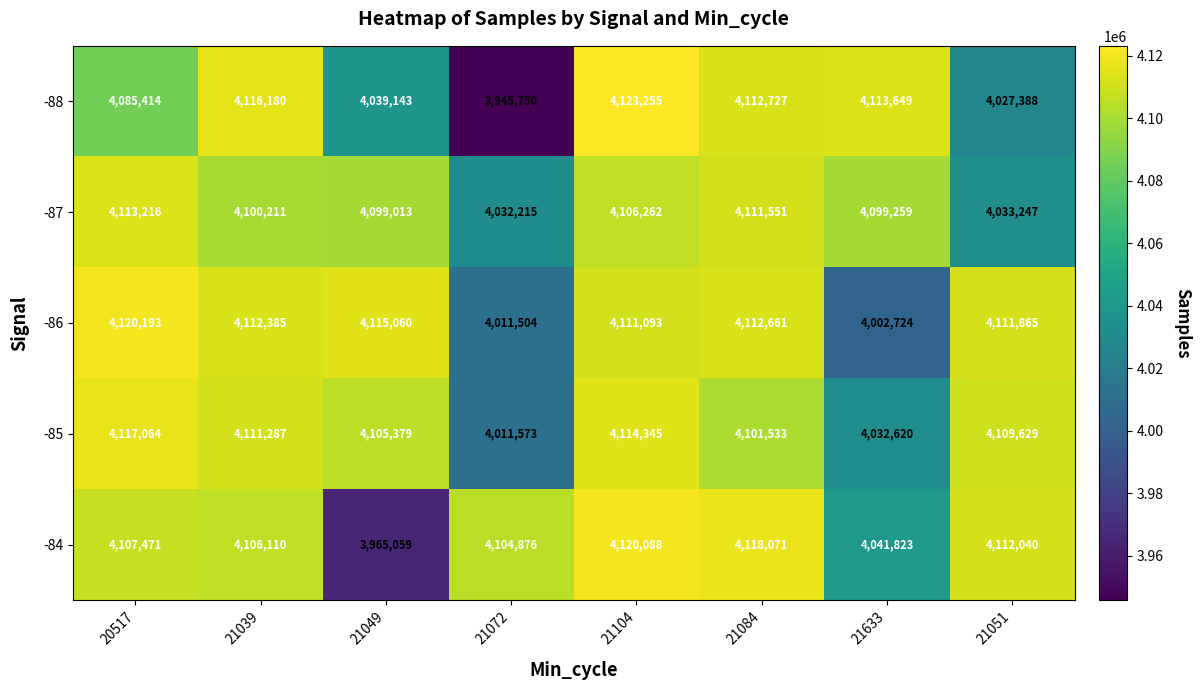

How many data points in -86 are less than 4112385?

4